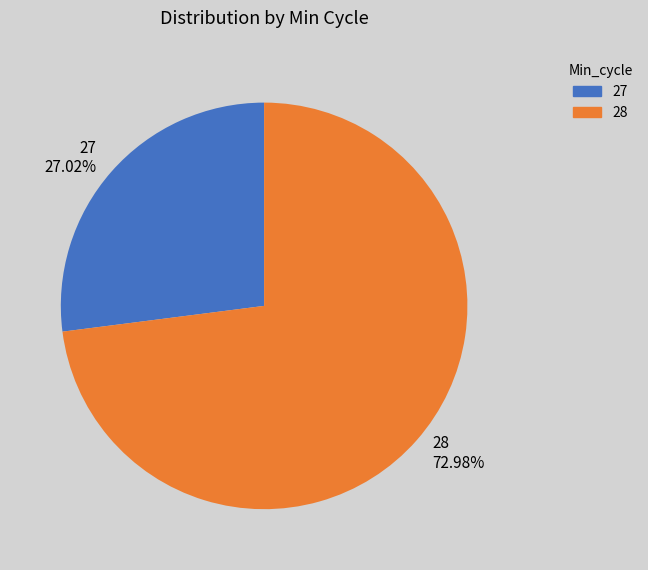

What is the majority slice?

28 72.98%